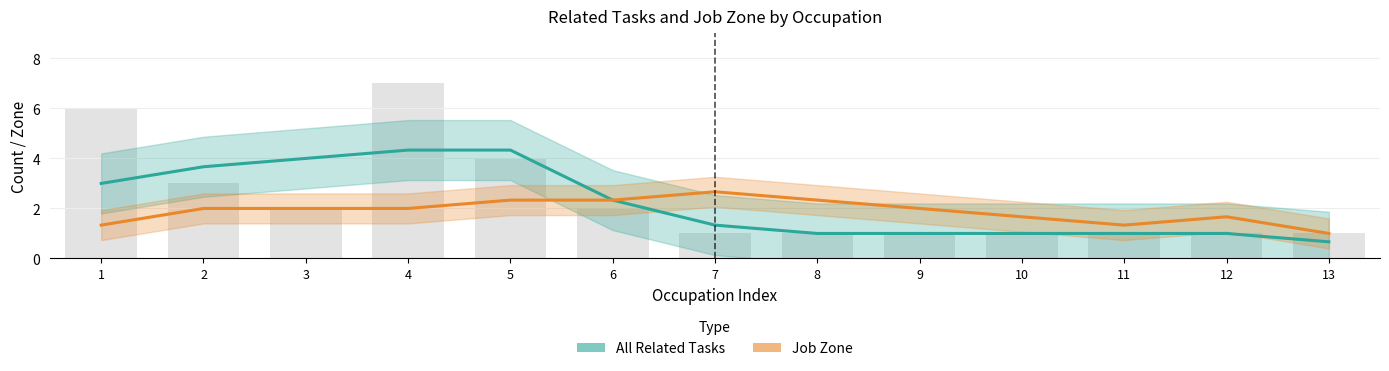

Which has a higher value, 8 or 11?

8